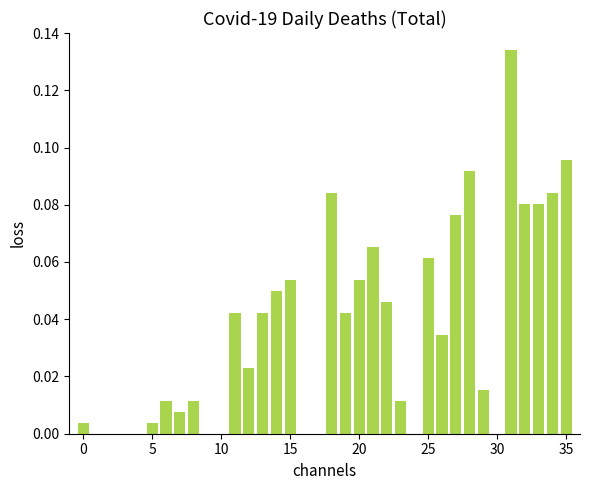

How many data points does each series have?

36